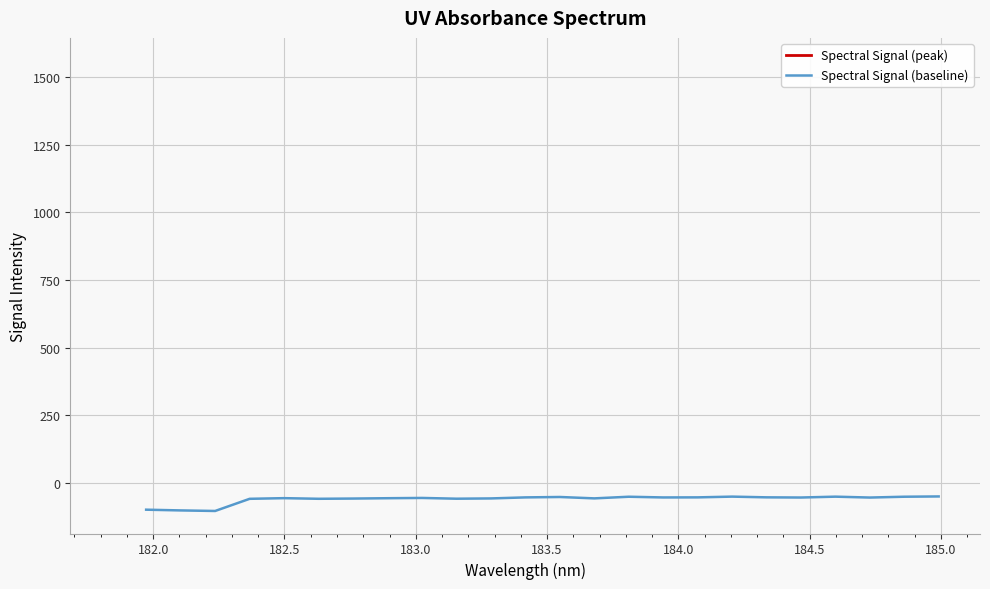

Is this an area chart (filled region under the line)?

No